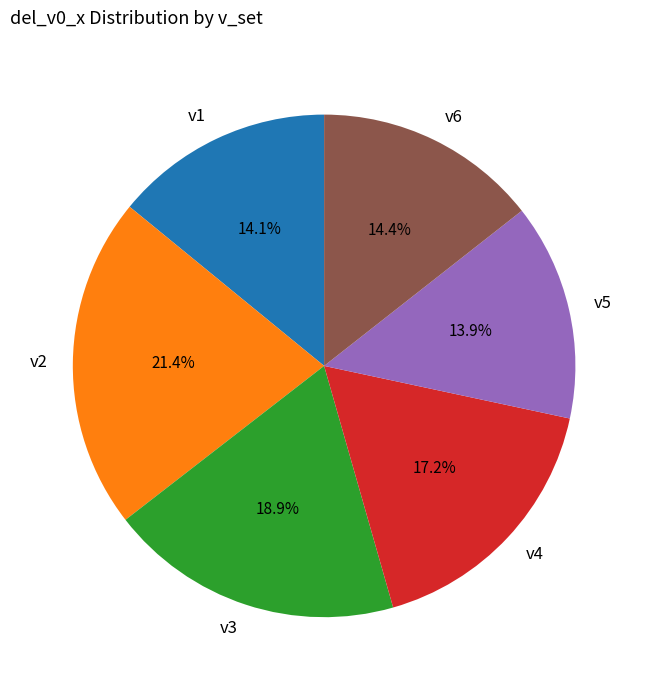

Combined, do v3 and v4 account for over 50%?

No